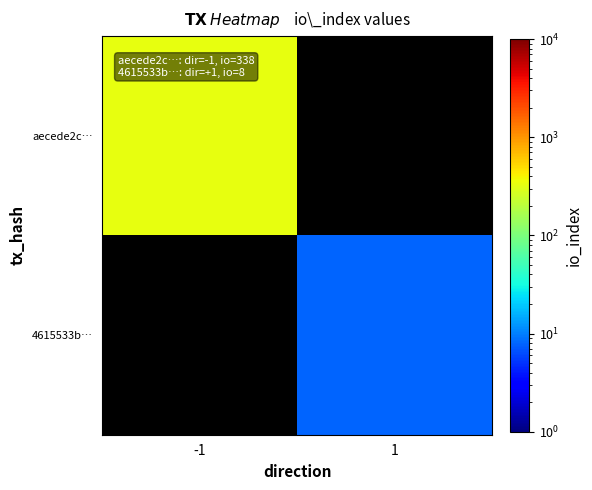

Which series has the largest range (max minus min)?

aecede2c…